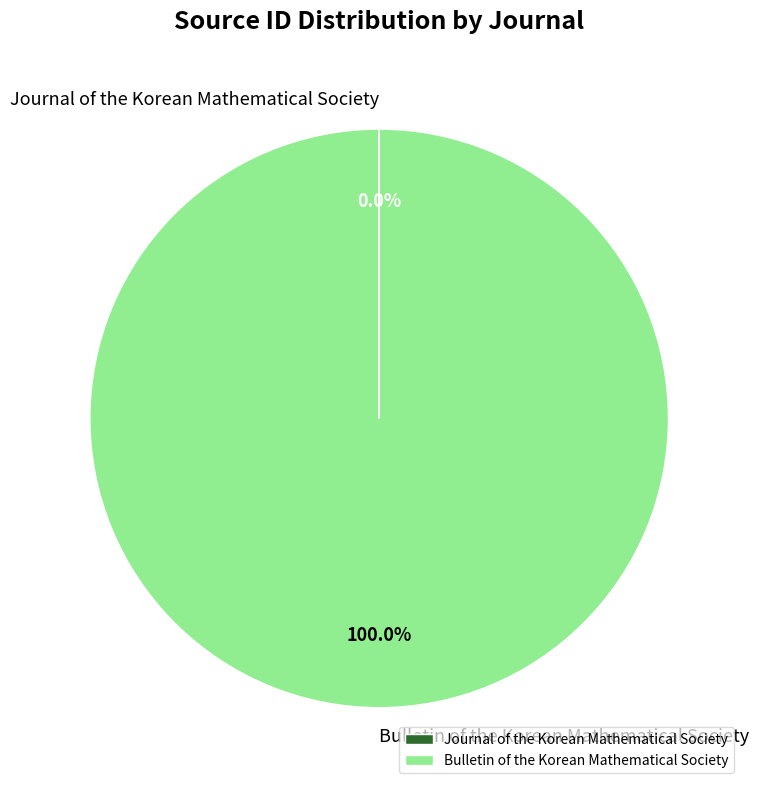

What is the largest slice in the pie chart?

Bulletin of the Korean Mathematical Society